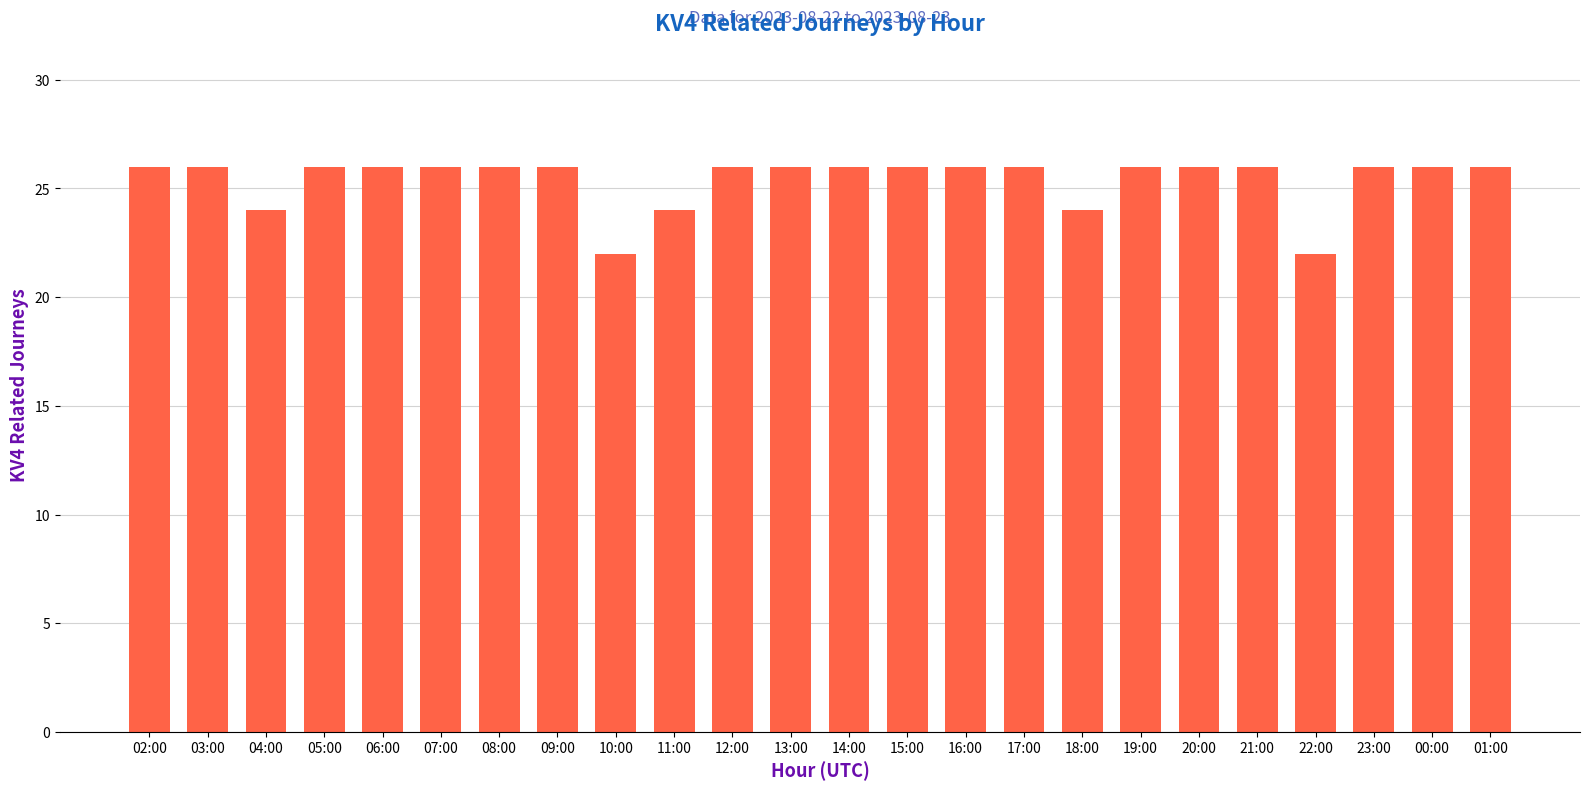

Does the chart contain any negative values?

No